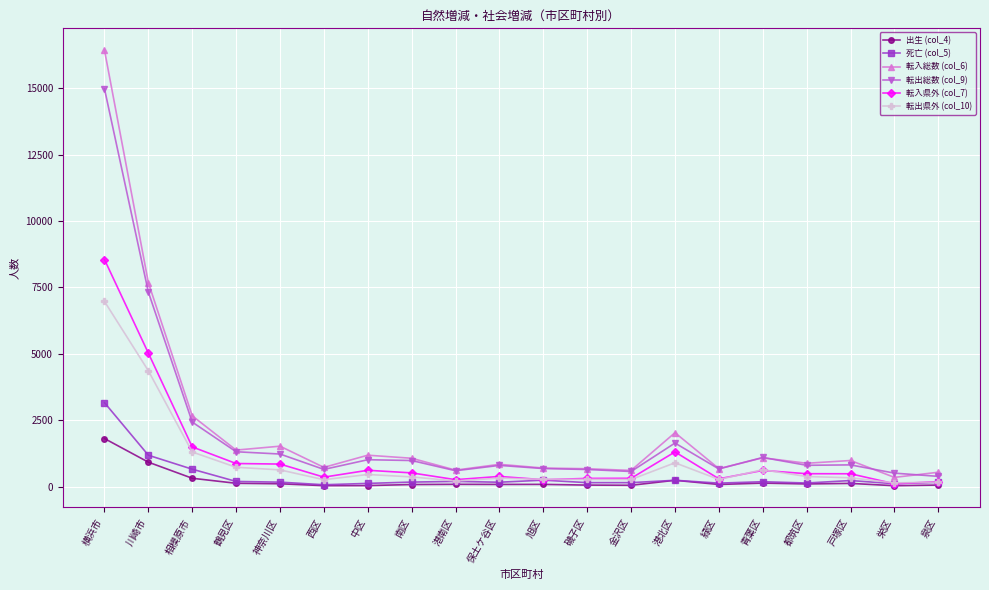

At which label does 転出県外 (col_10) first exceed 378?

横浜市